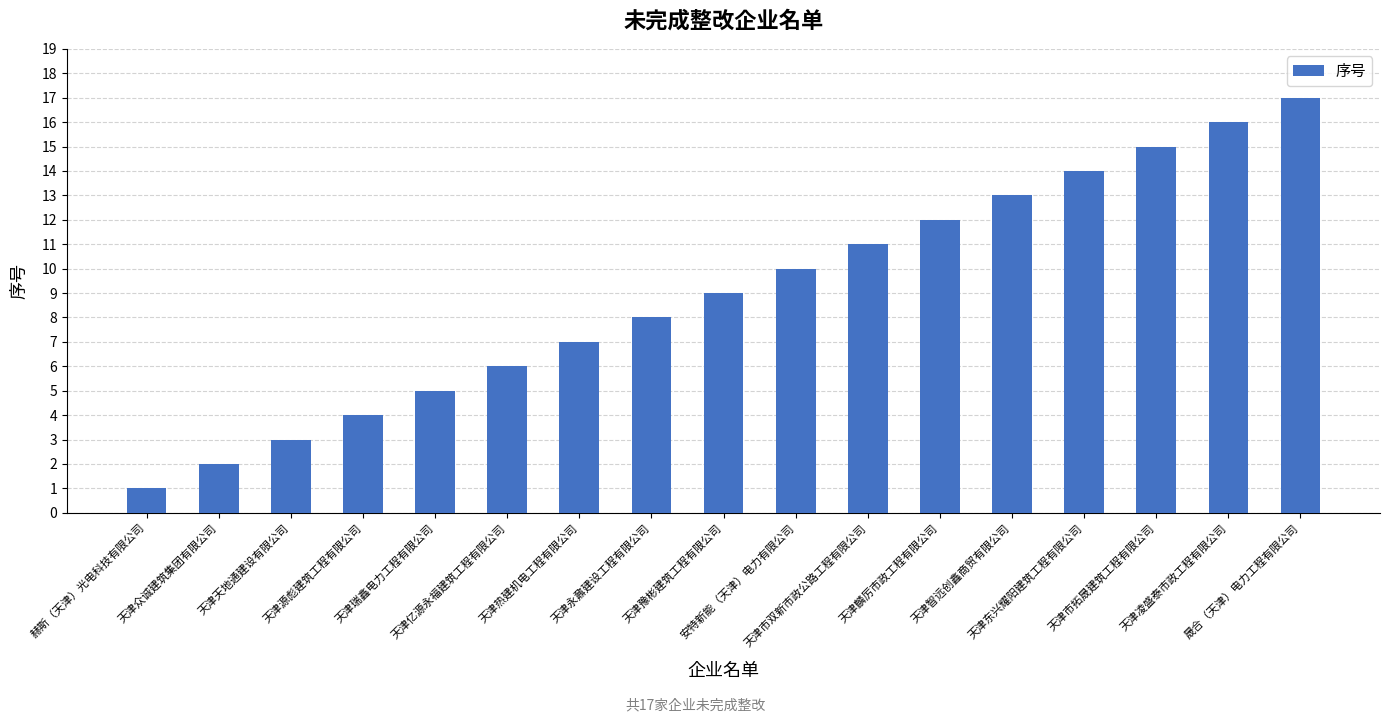

What is the change in value from 赫斯（天津）光电科技有限公司 to 天津智远创鑫商贸有限公司?

+12